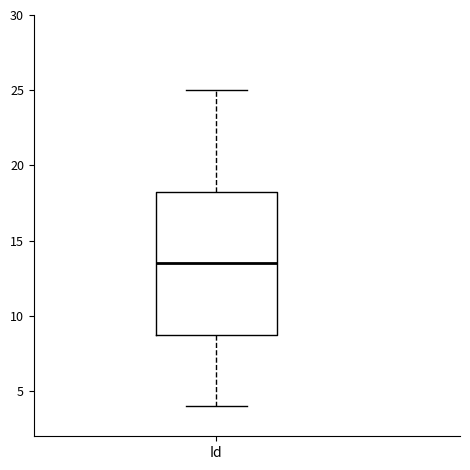

Transcribe this box plot: give where the median line is, the range the box spans, and where the two whiskers end, as read against the y-axis. The values are not printed on the chart, so give them approximately, as read against the axis.

median 13.5, box 9.0 to 18.5, whiskers 4.0 to 25.0